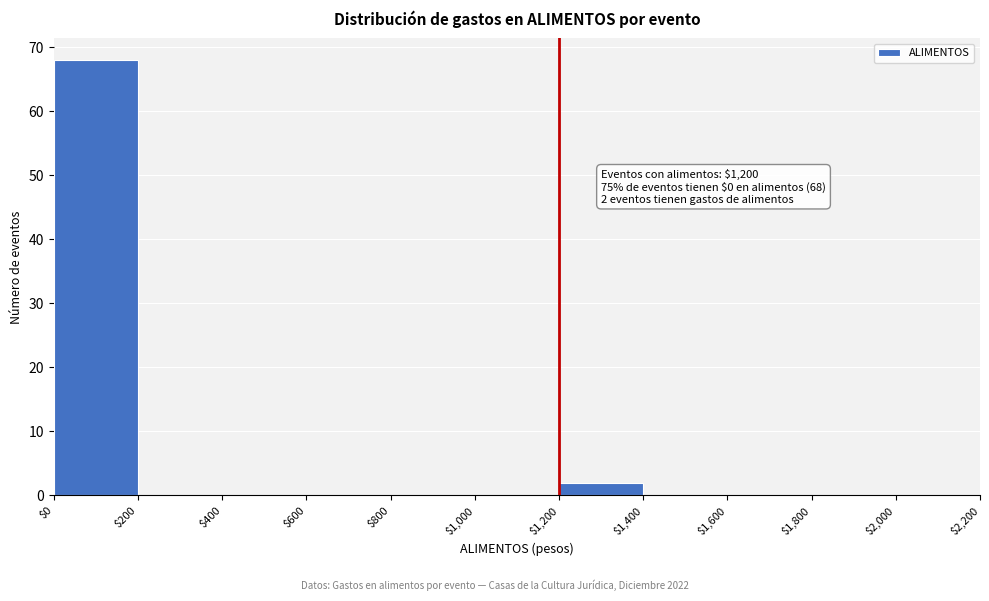

Over which range of the x-axis is the bar tallest?

$0 to $200